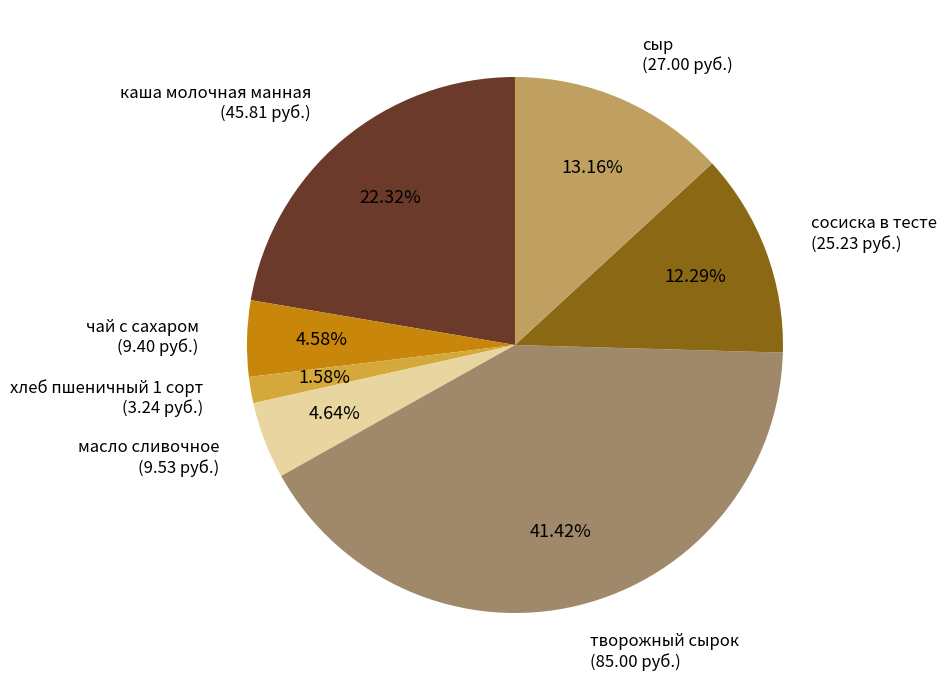

Which category has the smallest portion of the pie?

хлеб пшеничный 1 сорт